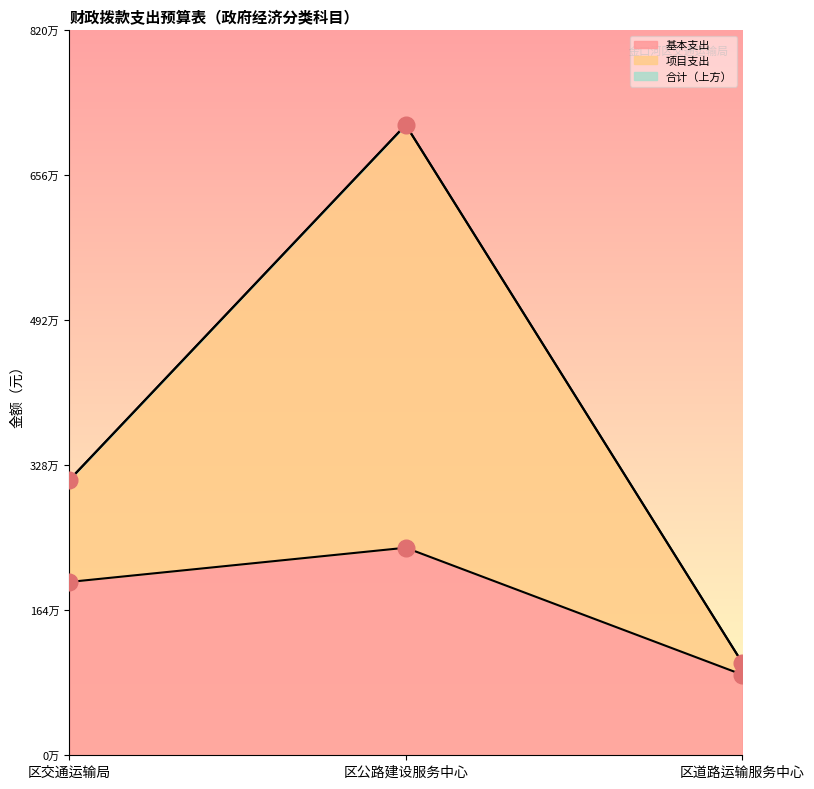

How many values in the 基本支出 series are below 1962490?

1